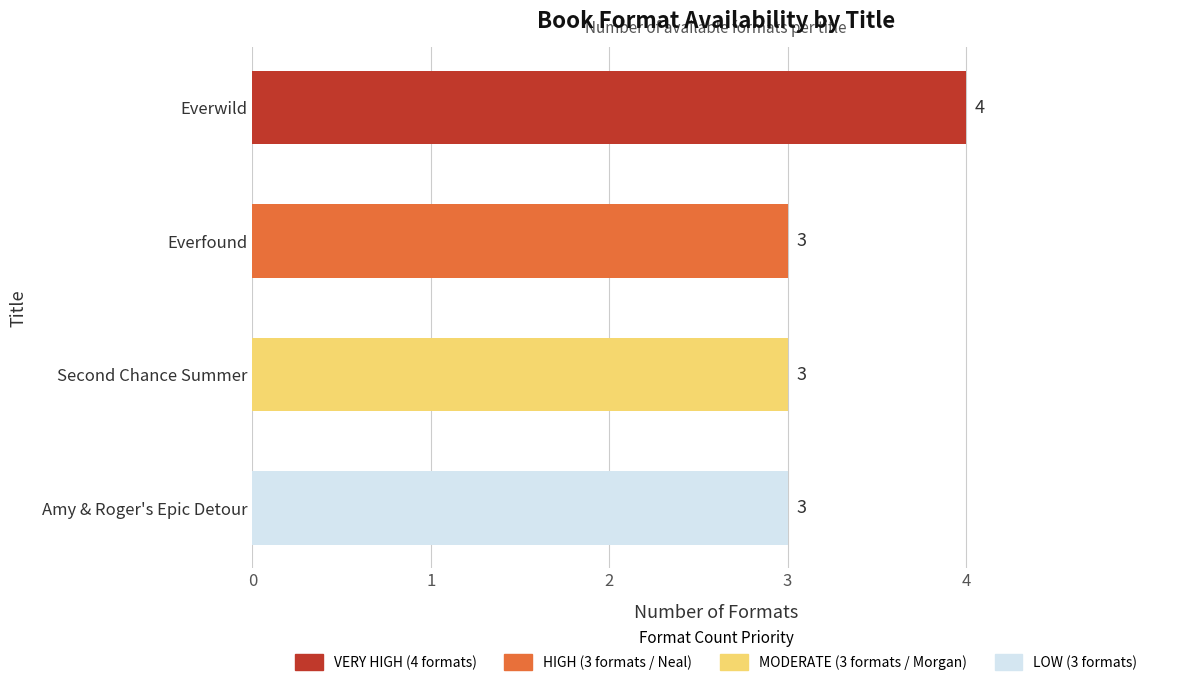

What is the label of the 1st bar from the bottom?

Amy & Roger's Epic Detour